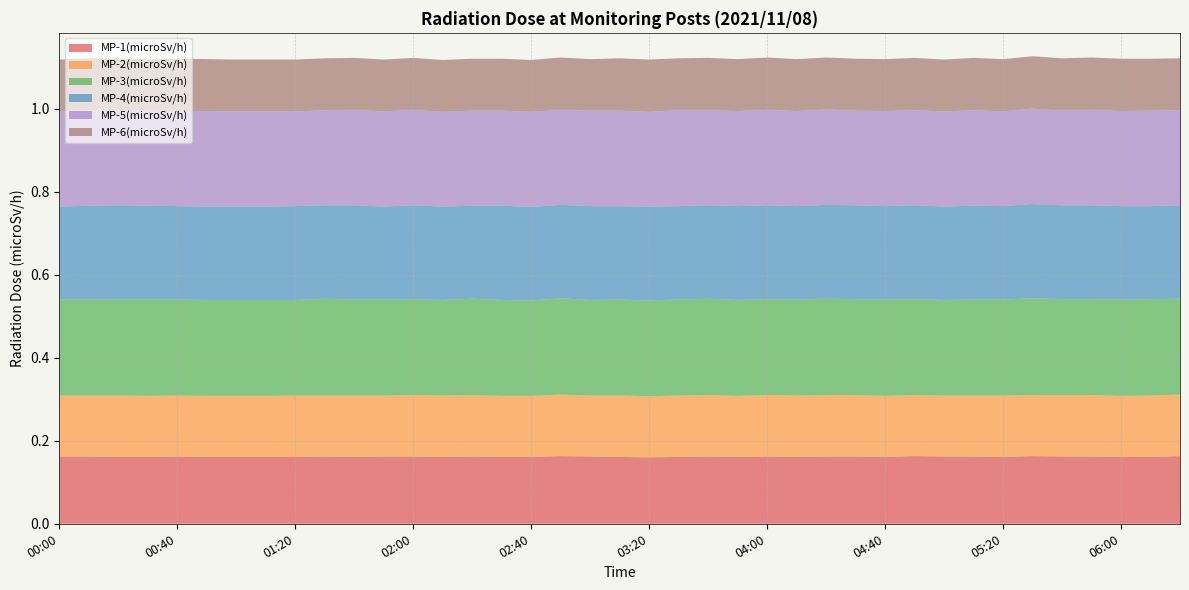

Reading right to left, list all the values displayed in this chart.

MP-1(microSv/h): 06:20=0.2	06:10=0.2	06:00=0.2	05:50=0.2	05:40=0.2	05:30=0.2	05:20=0.2	05:10=0.2	05:00=0.2	04:50=0.2	04:40=0.2	04:30=0.2	04:20=0.2	04:10=0.2	04:00=0.2	03:50=0.2	03:40=0.2	03:30=0.2	03:20=0.2	03:10=0.2	03:00=0.2	02:50=0.2	02:40=0.2	02:30=0.2	02:20=0.2	02:10=0.2	02:00=0.2	01:50=0.2	01:40=0.2	01:30=0.2	01:20=0.2	01:10=0.2	01:00=0.2	00:50=0.2	00:40=0.2	00:30=0.2	00:20=0.2	00:10=0.2	00:00=0.2
MP-2(microSv/h): 06:20=0.1	06:10=0.1	06:00=0.1	05:50=0.1	05:40=0.1	05:30=0.1	05:20=0.1	05:10=0.1	05:00=0.1	04:50=0.1	04:40=0.1	04:30=0.1	04:20=0.1	04:10=0.1	04:00=0.1	03:50=0.1	03:40=0.1	03:30=0.1	03:20=0.1	03:10=0.1	03:00=0.1	02:50=0.1	02:40=0.1	02:30=0.1	02:20=0.1	02:10=0.1	02:00=0.1	01:50=0.1	01:40=0.1	01:30=0.1	01:20=0.1	01:10=0.1	01:00=0.1	00:50=0.1	00:40=0.1	00:30=0.1	00:20=0.1	00:10=0.1	00:00=0.1
MP-3(microSv/h): 06:20=0.2	06:10=0.2	06:00=0.2	05:50=0.2	05:40=0.2	05:30=0.2	05:20=0.2	05:10=0.2	05:00=0.2	04:50=0.2	04:40=0.2	04:30=0.2	04:20=0.2	04:10=0.2	04:00=0.2	03:50=0.2	03:40=0.2	03:30=0.2	03:20=0.2	03:10=0.2	03:00=0.2	02:50=0.2	02:40=0.2	02:30=0.2	02:20=0.2	02:10=0.2	02:00=0.2	01:50=0.2	01:40=0.2	01:30=0.2	01:20=0.2	01:10=0.2	01:00=0.2	00:50=0.2	00:40=0.2	00:30=0.2	00:20=0.2	00:10=0.2	00:00=0.2
MP-4(microSv/h): 06:20=0.2	06:10=0.2	06:00=0.2	05:50=0.2	05:40=0.2	05:30=0.2	05:20=0.2	05:10=0.2	05:00=0.2	04:50=0.2	04:40=0.2	04:30=0.2	04:20=0.2	04:10=0.2	04:00=0.2	03:50=0.2	03:40=0.2	03:30=0.2	03:20=0.2	03:10=0.2	03:00=0.2	02:50=0.2	02:40=0.2	02:30=0.2	02:20=0.2	02:10=0.2	02:00=0.2	01:50=0.2	01:40=0.2	01:30=0.2	01:20=0.2	01:10=0.2	01:00=0.2	00:50=0.2	00:40=0.2	00:30=0.2	00:20=0.2	00:10=0.2	00:00=0.2
MP-5(microSv/h): 06:20=0.2	06:10=0.2	06:00=0.2	05:50=0.2	05:40=0.2	05:30=0.2	05:20=0.2	05:10=0.2	05:00=0.2	04:50=0.2	04:40=0.2	04:30=0.2	04:20=0.2	04:10=0.2	04:00=0.2	03:50=0.2	03:40=0.2	03:30=0.2	03:20=0.2	03:10=0.2	03:00=0.2	02:50=0.2	02:40=0.2	02:30=0.2	02:20=0.2	02:10=0.2	02:00=0.2	01:50=0.2	01:40=0.2	01:30=0.2	01:20=0.2	01:10=0.2	01:00=0.2	00:50=0.2	00:40=0.2	00:30=0.2	00:20=0.2	00:10=0.2	00:00=0.2
MP-6(microSv/h): 06:20=0.1	06:10=0.1	06:00=0.1	05:50=0.1	05:40=0.1	05:30=0.1	05:20=0.1	05:10=0.1	05:00=0.1	04:50=0.1	04:40=0.1	04:30=0.1	04:20=0.1	04:10=0.1	04:00=0.1	03:50=0.1	03:40=0.1	03:30=0.1	03:20=0.1	03:10=0.1	03:00=0.1	02:50=0.1	02:40=0.1	02:30=0.1	02:20=0.1	02:10=0.1	02:00=0.1	01:50=0.1	01:40=0.1	01:30=0.1	01:20=0.1	01:10=0.1	01:00=0.1	00:50=0.1	00:40=0.1	00:30=0.1	00:20=0.1	00:10=0.1	00:00=0.1